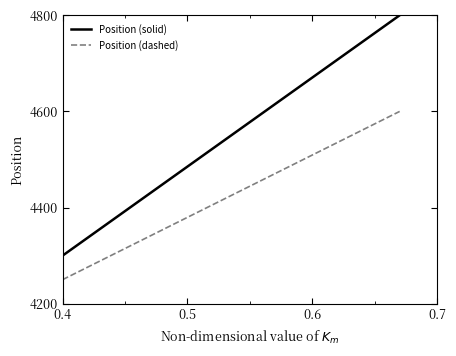

Which series has the largest range (max minus min)?

Position (solid)